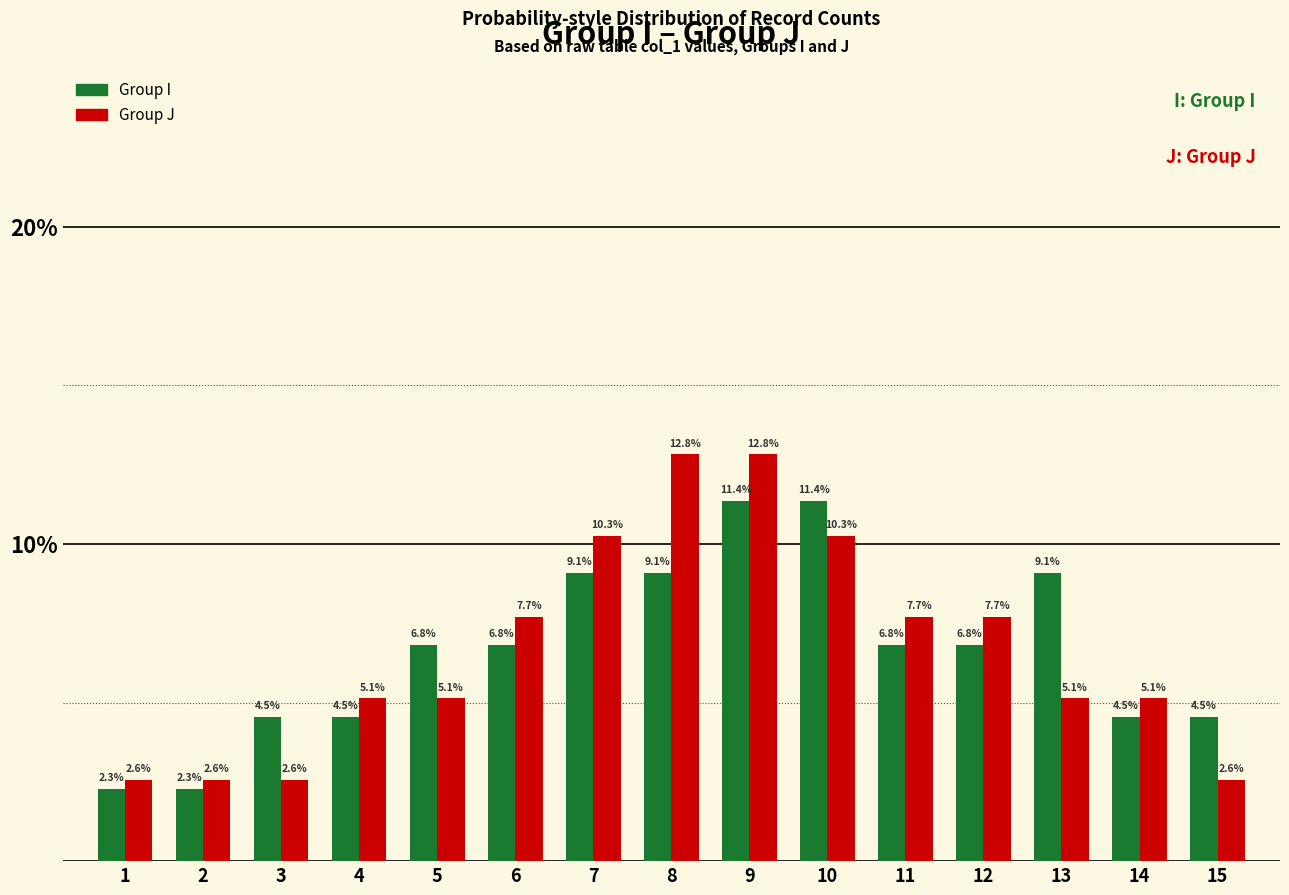

What is the sum of the Group I values at 2 and 8?

11.4